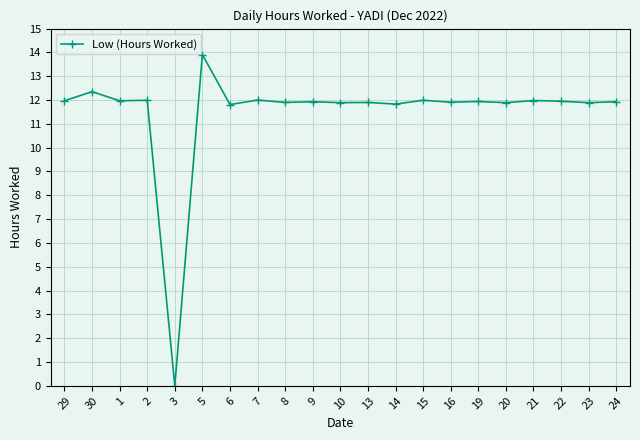

True or false: the data has more than 2 interior local peaks.

True